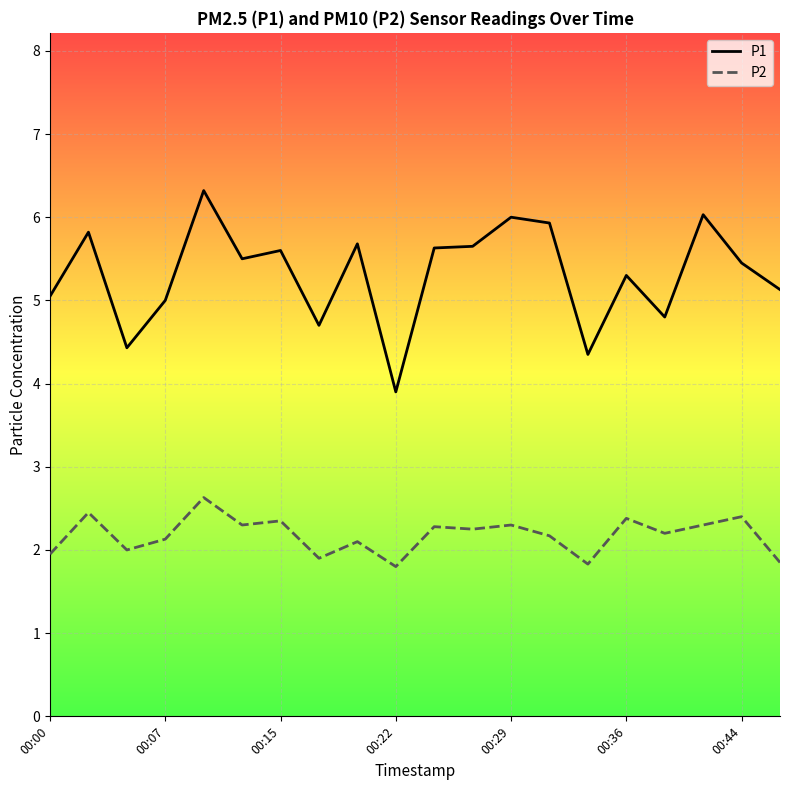

List the series in order of their overall mean, highest first.

P1, P2